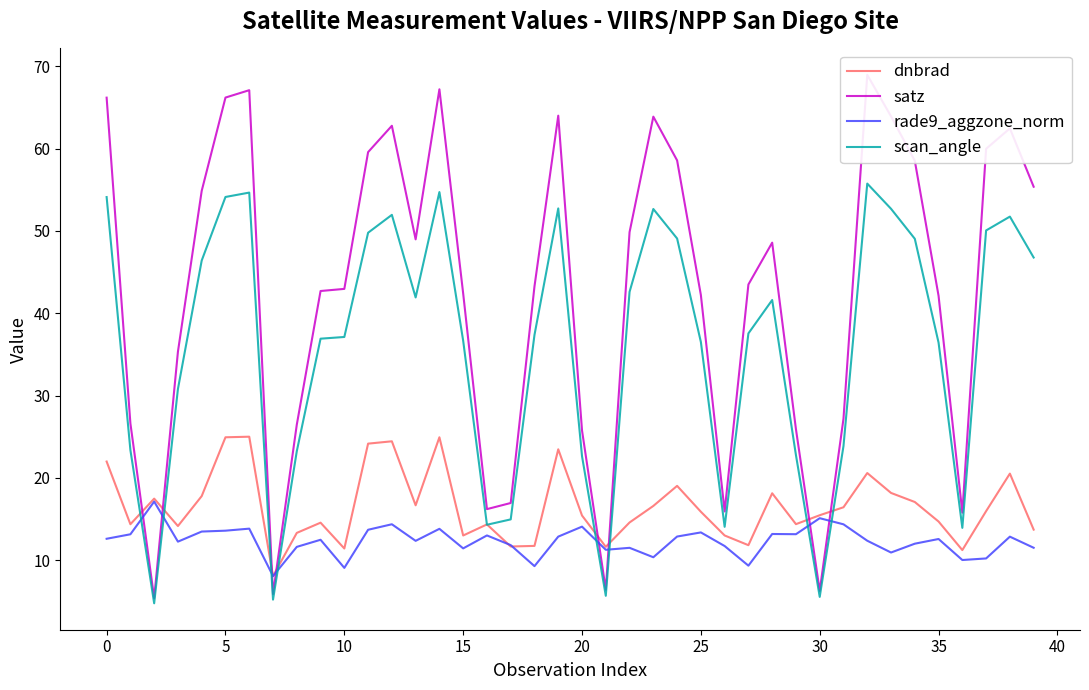

What are all the series names shown in the legend?

dnbrad, satz, rade9_aggzone_norm, scan_angle